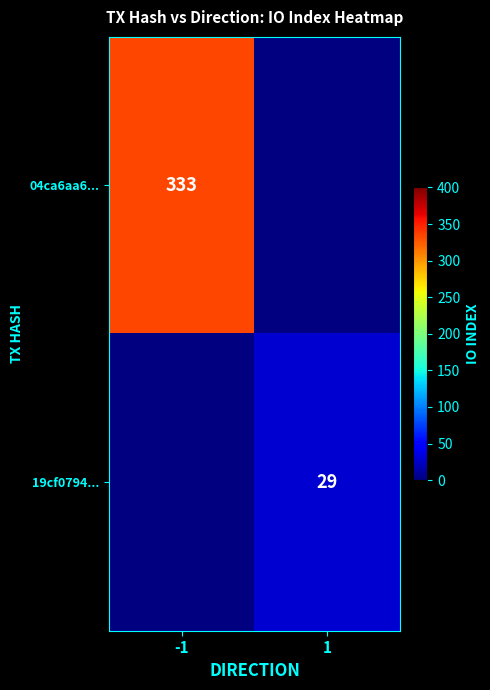

Which label corresponds to the largest value in the chart?

-1